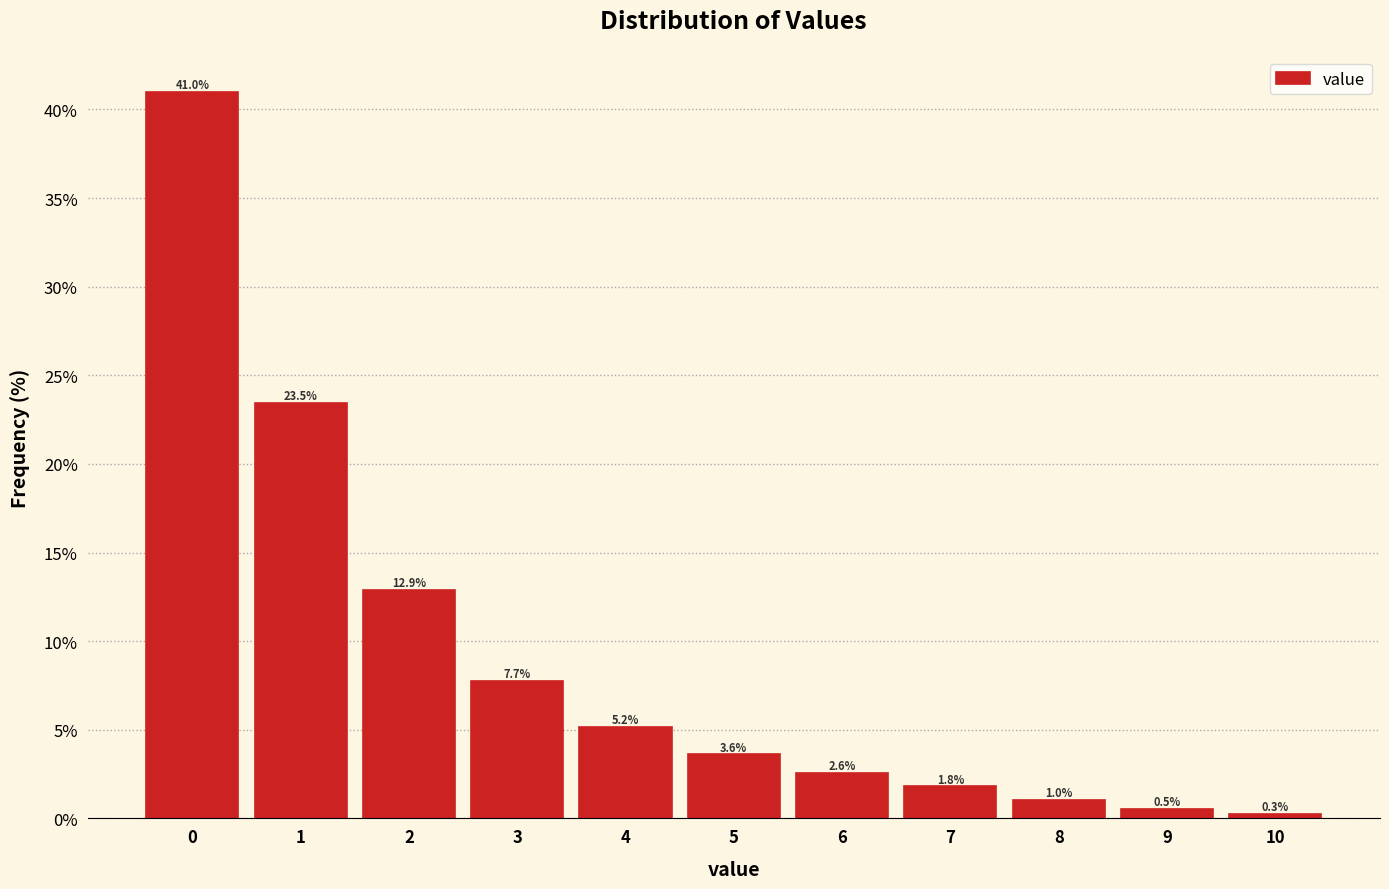

Reading left to right, what are all the values shown in this chart?

0=41.0	1=23.5	2=12.9	3=7.7	4=5.2	5=3.6	6=2.6	7=1.8	8=1.0	9=0.5	10=0.3